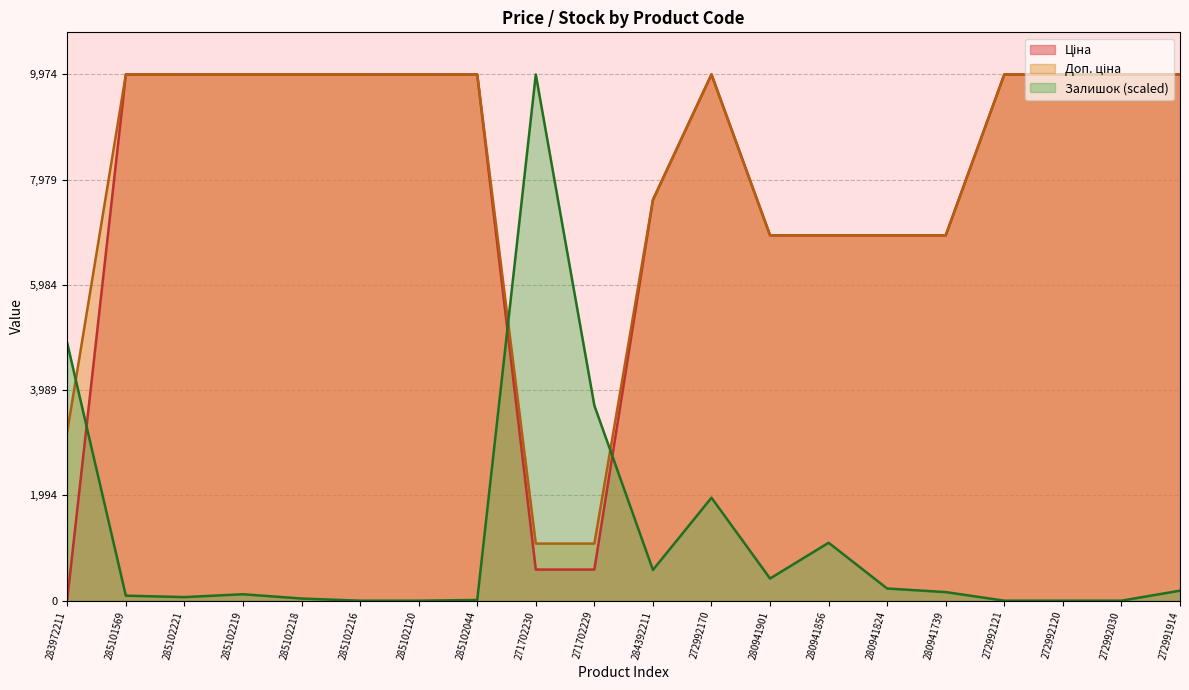

Which has a higher value, 280941824 or 280941739?

280941824